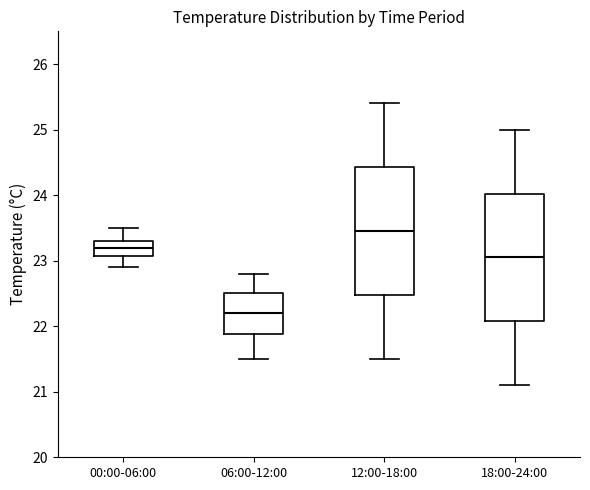

Where does the median line of the box for 06:00-12:00 sit on the y-axis? The values are not printed on the chart, so give them approximately, as read against the axis.

22.2